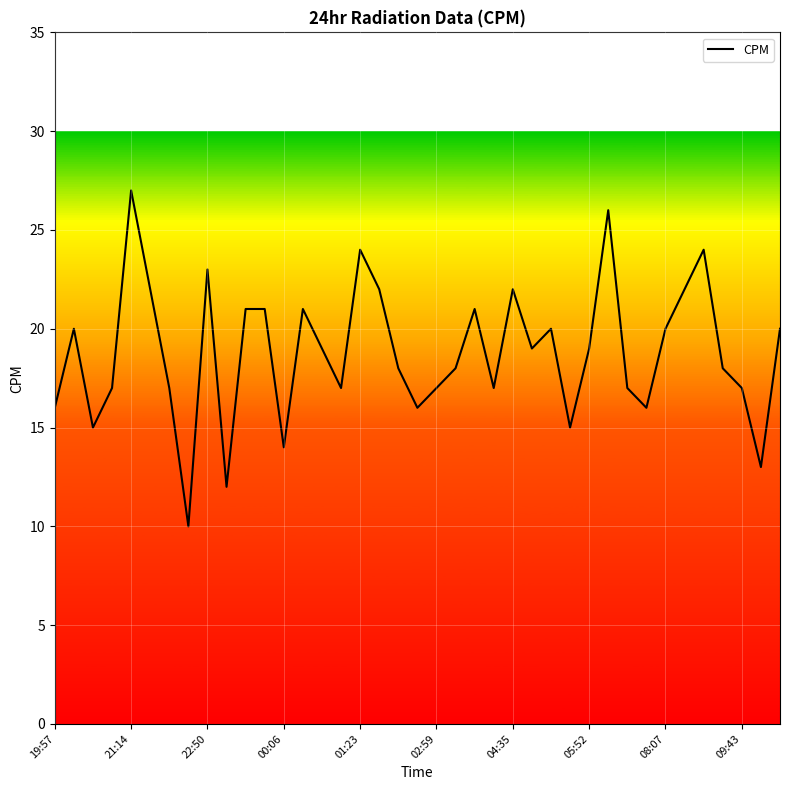

What is the difference between the maximum and minimum values?

17